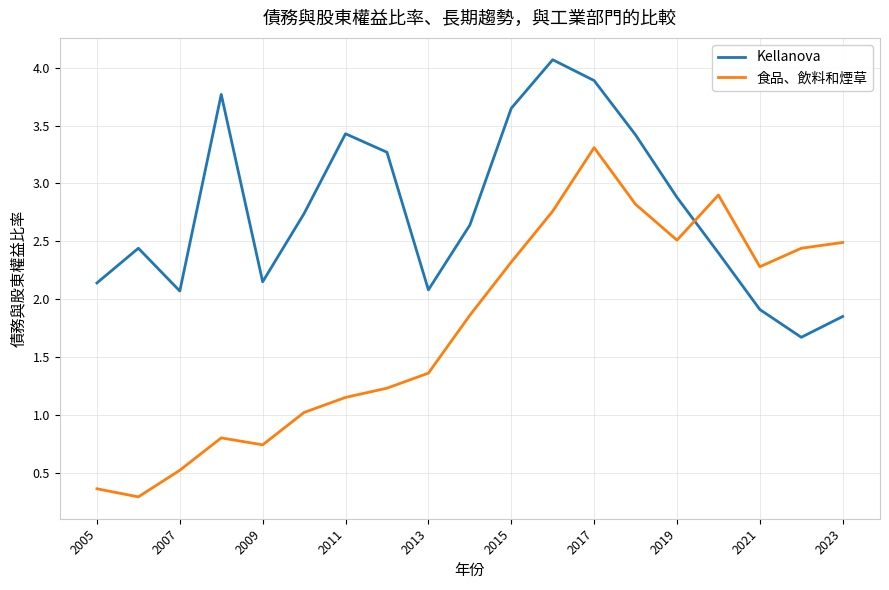

How many lines are shown in the chart?

2